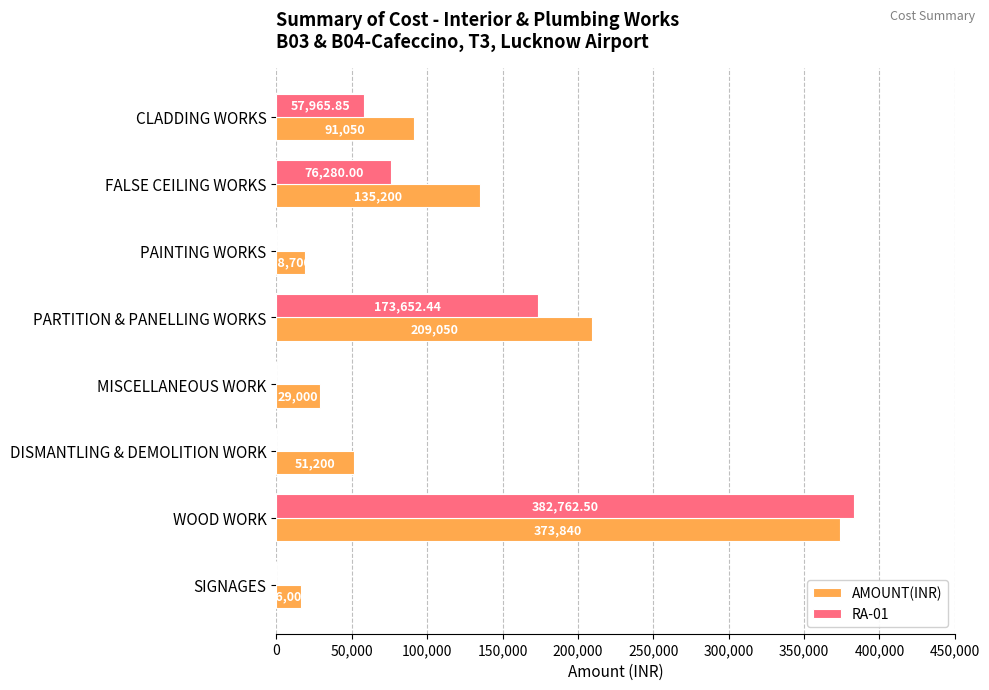

Which category has the highest value in the AMOUNT(INR) series?

WOOD WORK